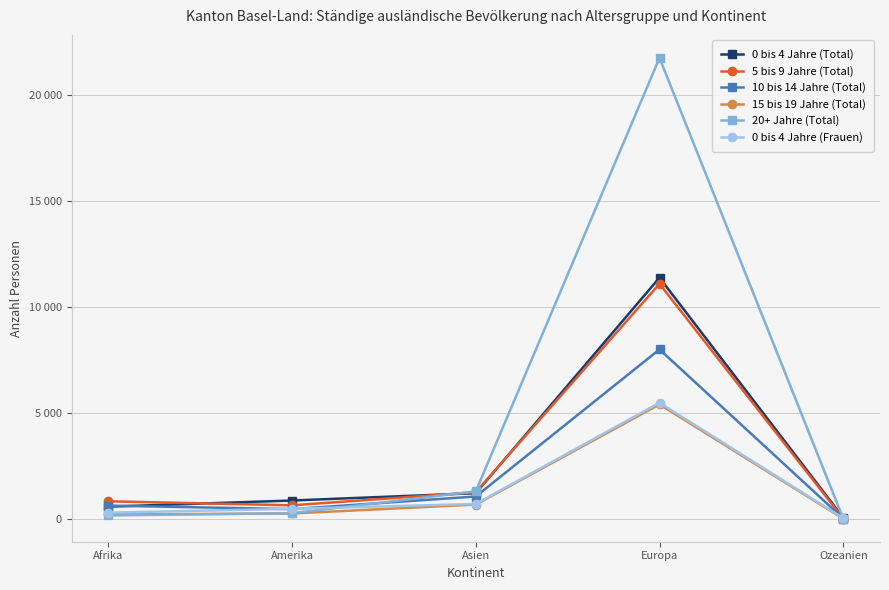

Which series ends up on top after the final intersection of 5 bis 9 Jahre (Total) and 0 bis 4 Jahre (Total)?

0 bis 4 Jahre (Total)